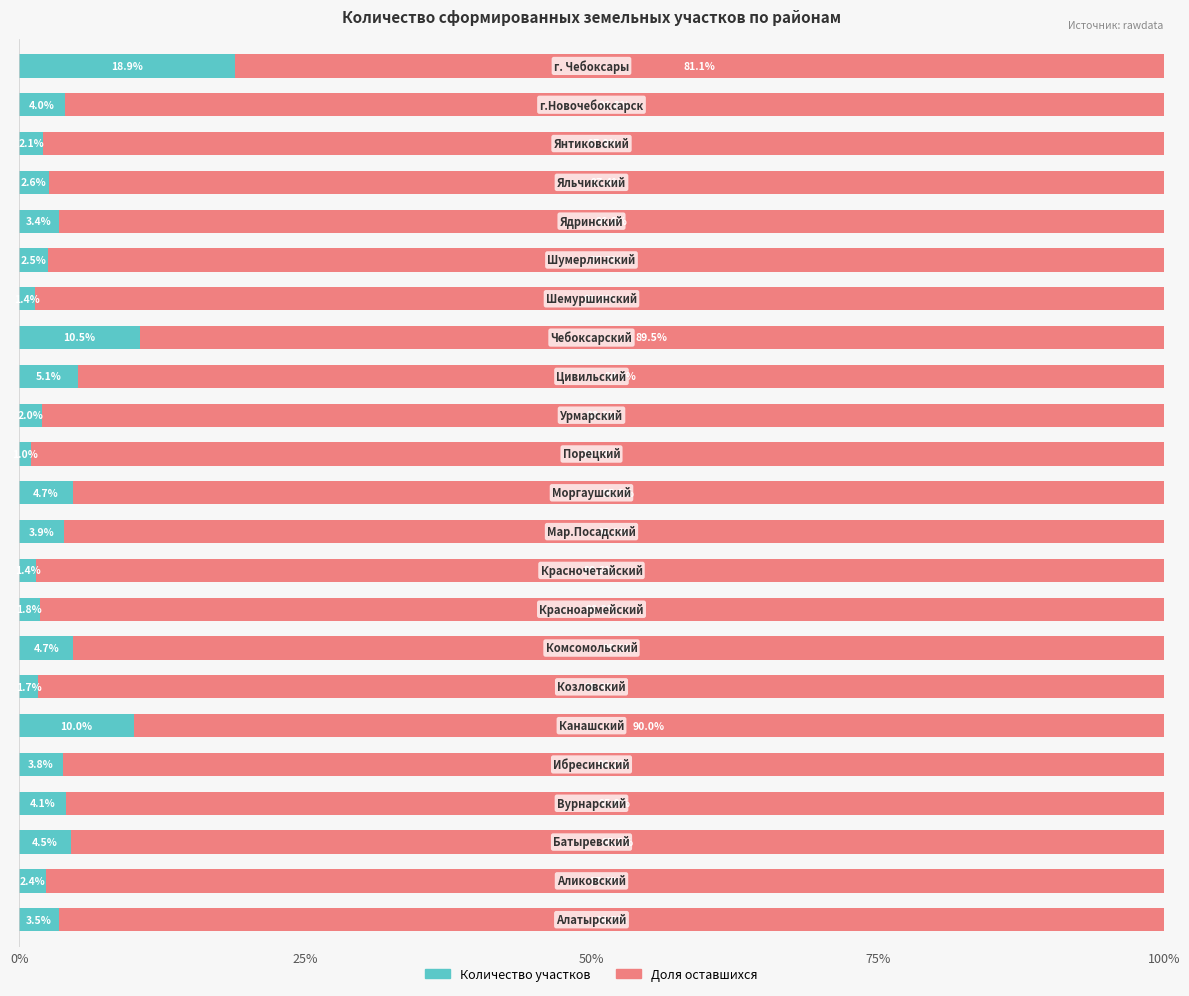

What is the difference between the maximum and minimum values in the Количество участков series?

17.9